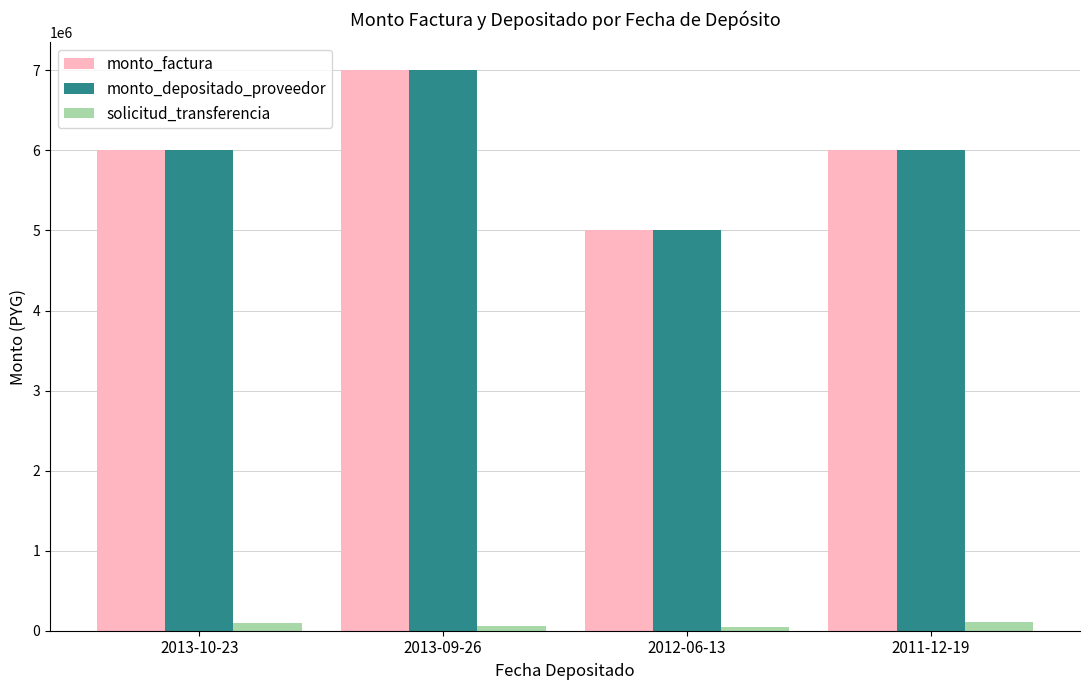

Read the monto_factura value at 2012-06-13, to the nearest 100.

5000000